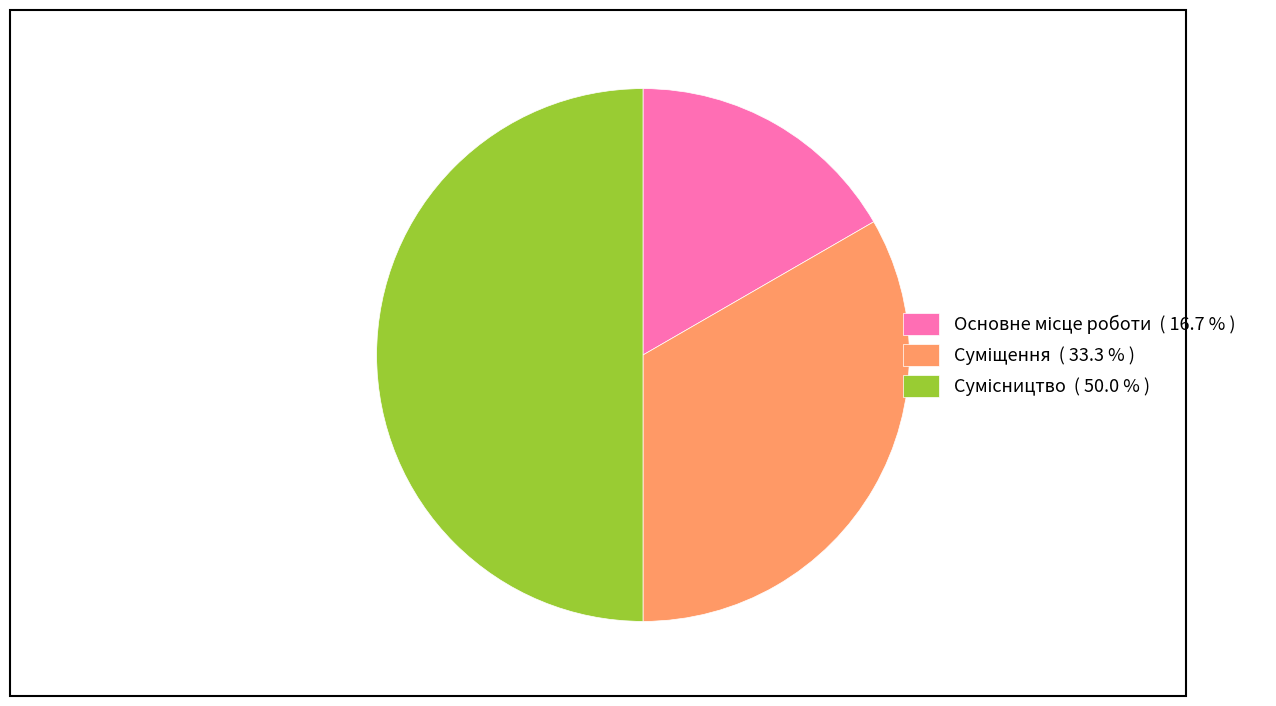

What is the change in value from Суміщення to Сумісництво?

+1